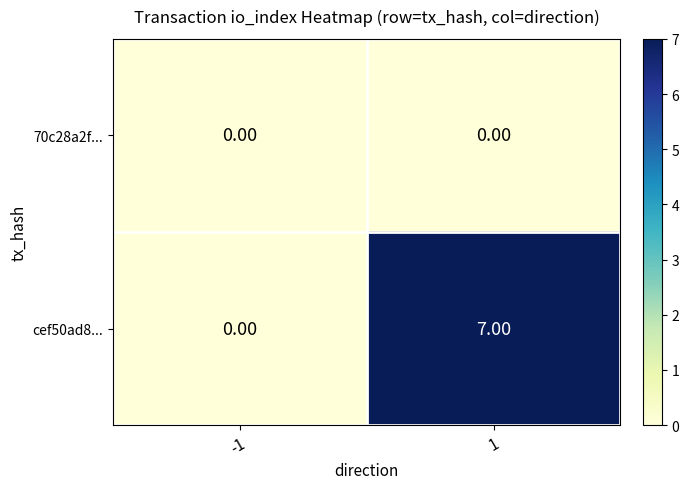

What is the average value of the cef50ad8... series?

4